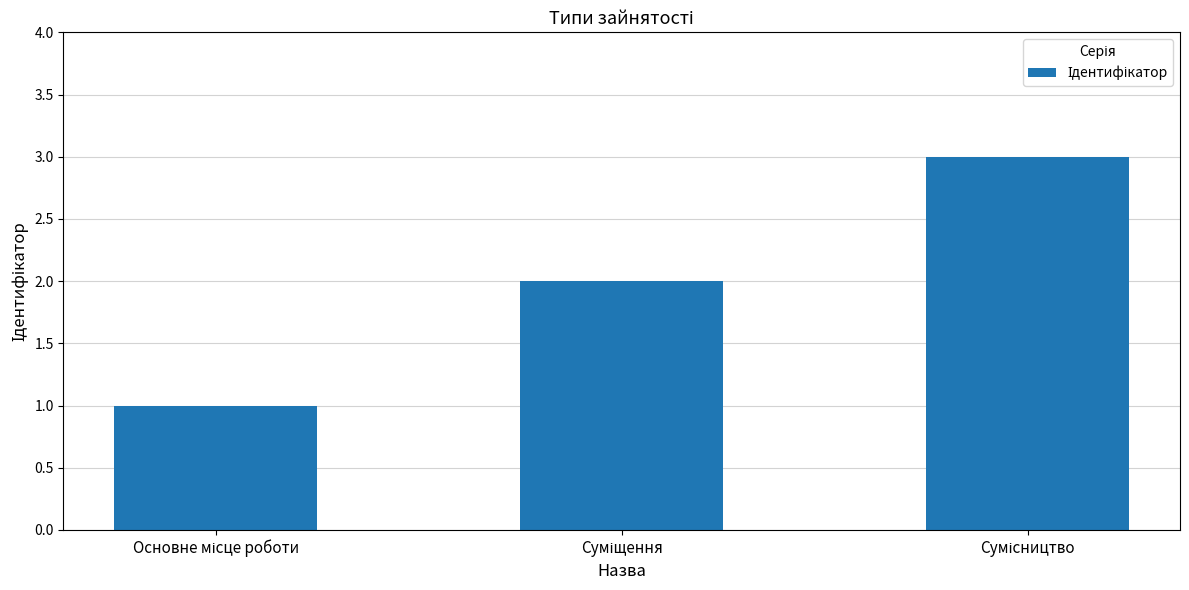

What is the sum of all values?

6